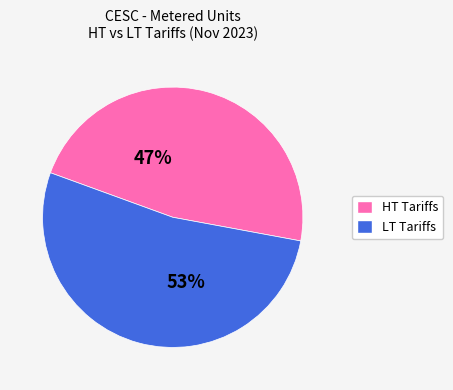

To the nearest percent, what is the average slice percentage?

50%